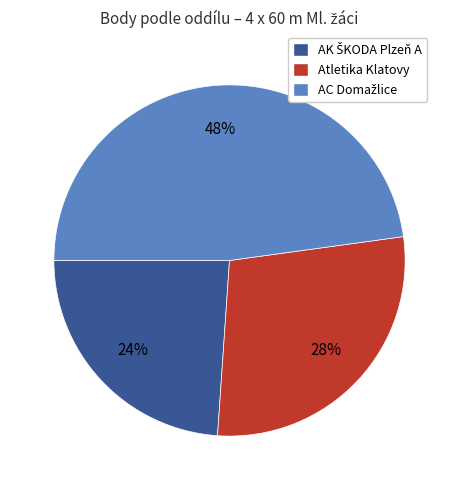

Does any single category account for the majority?

No